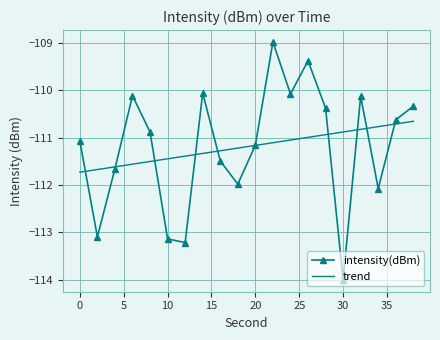

Rank the series by their maximum value, from highest to lowest.

intensity(dBm), trend